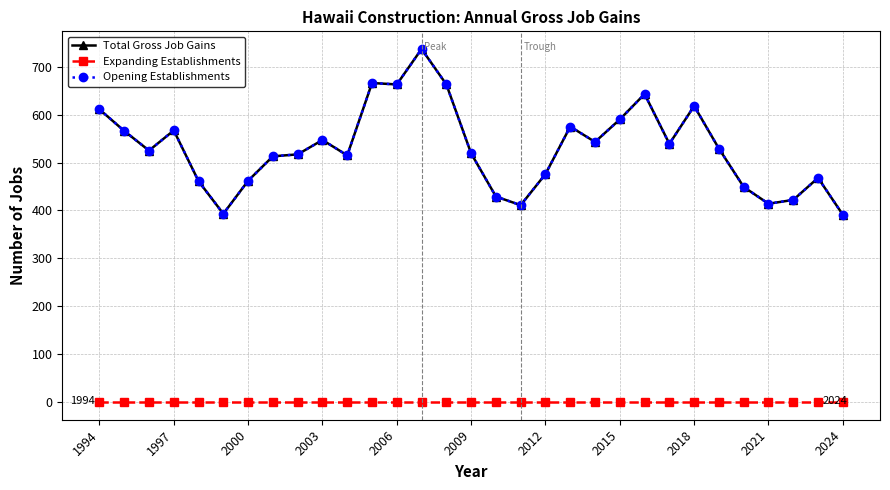

What is the value of the Total Gross Job Gains point at the 15th from the left?

663